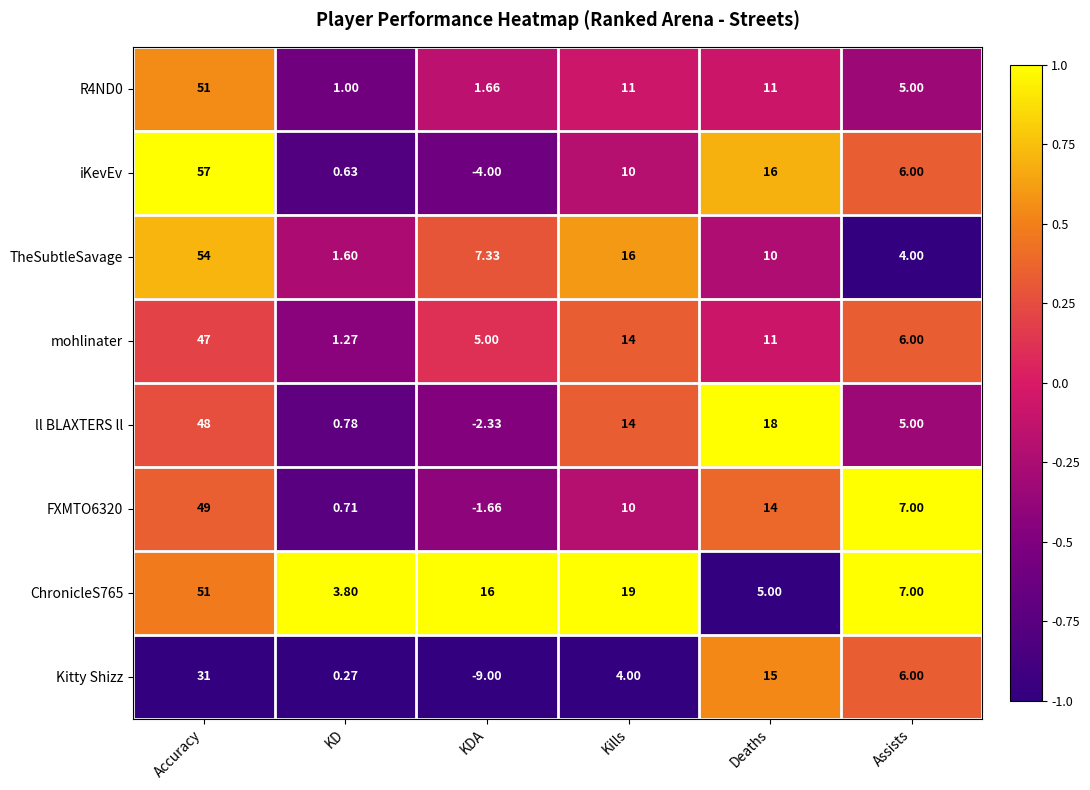

At which label does ChronicleS765 reach its peak?

Accuracy